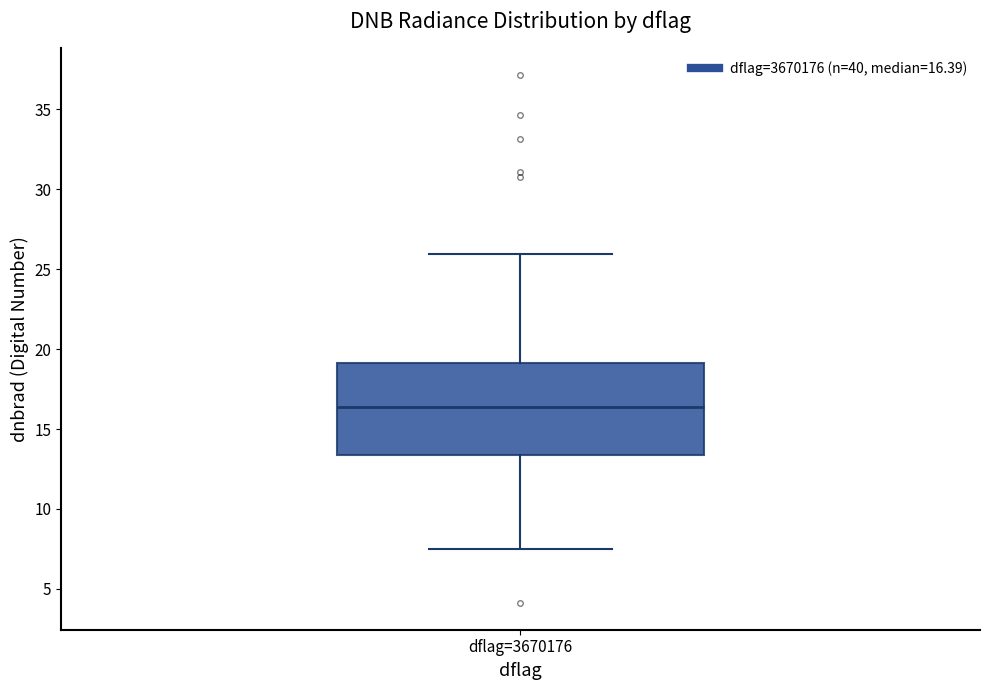

Transcribe this box plot: give where the median line is, the range the box spans, and where the two whiskers end, as read against the y-axis. The values are not printed on the chart, so give them approximately, as read against the axis.

median 16.5, box 13.5 to 19.0, whiskers 7.5 to 26.0